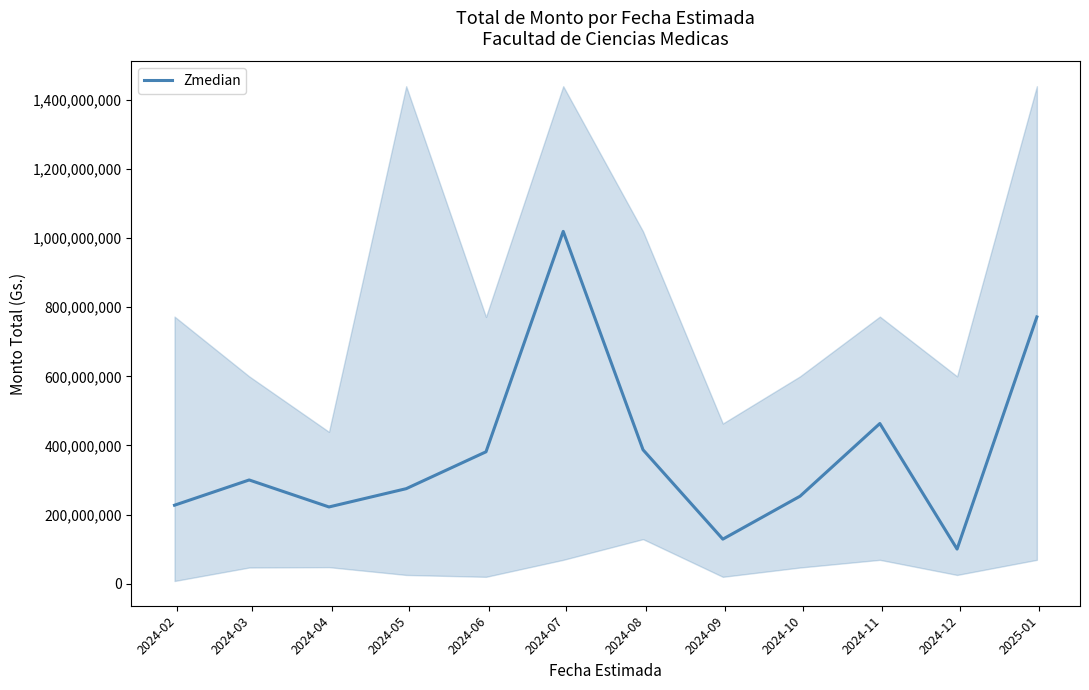

Rank the categories by value from highest to lowest.

2024-07, 2025-01, 2024-11, 2024-08, 2024-06, 2024-03, 2024-05, 2024-10, 2024-02, 2024-04, 2024-09, 2024-12